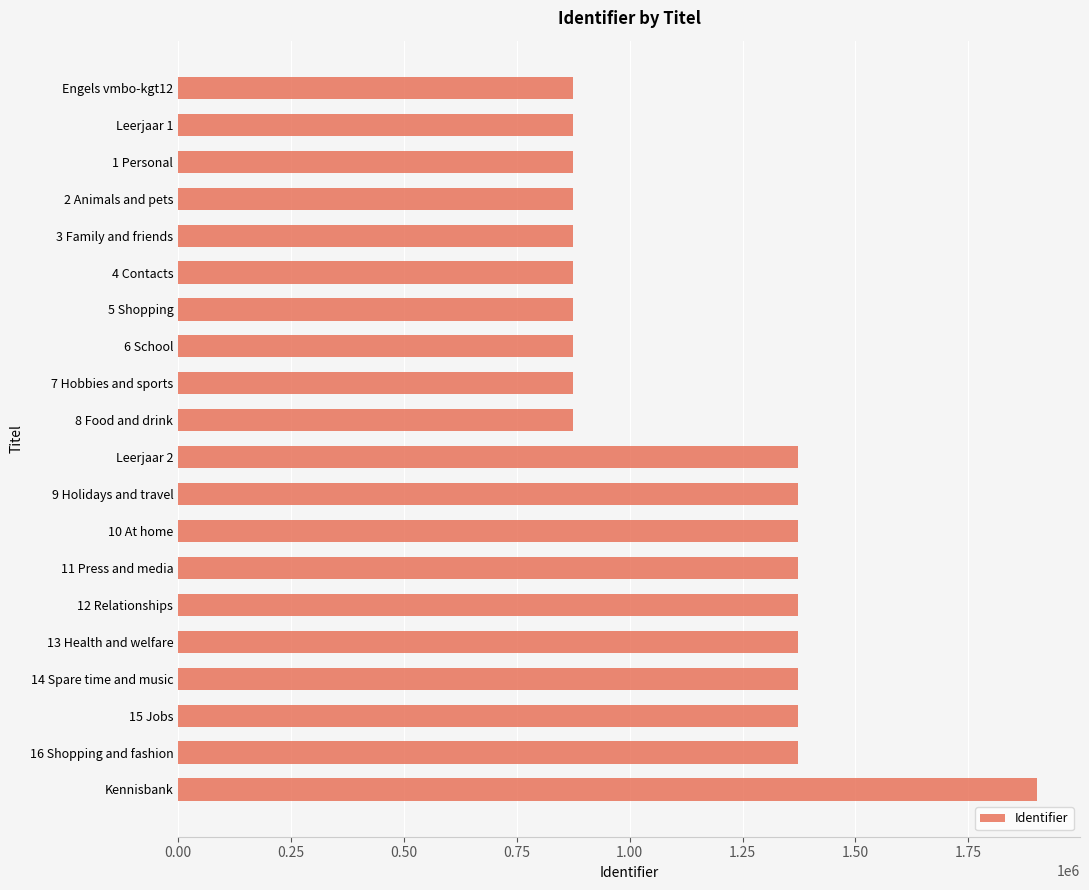

What is the label of the 11th bar from the top?

Leerjaar 2